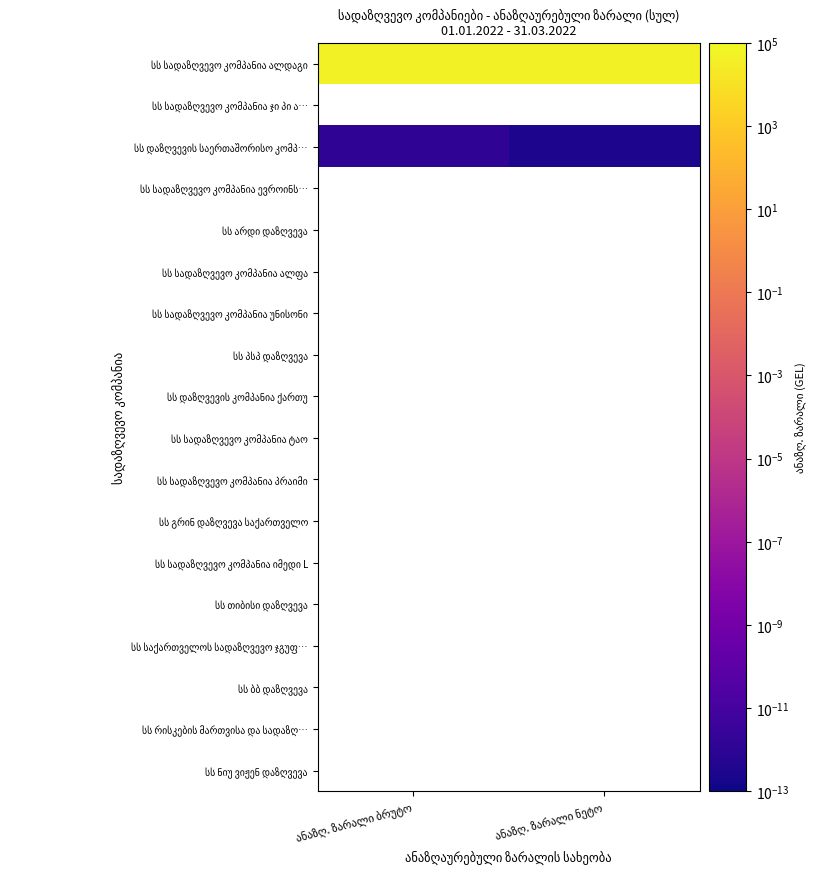

Is the value of სს სადაზღვევო კომპანია პრაიმი at ანაზღ. ზარალი ნეტო greater than the value of სს საქართველოს სადაზღვევო ჯგუფ… at ანაზღ. ზარალი ნეტო?

No